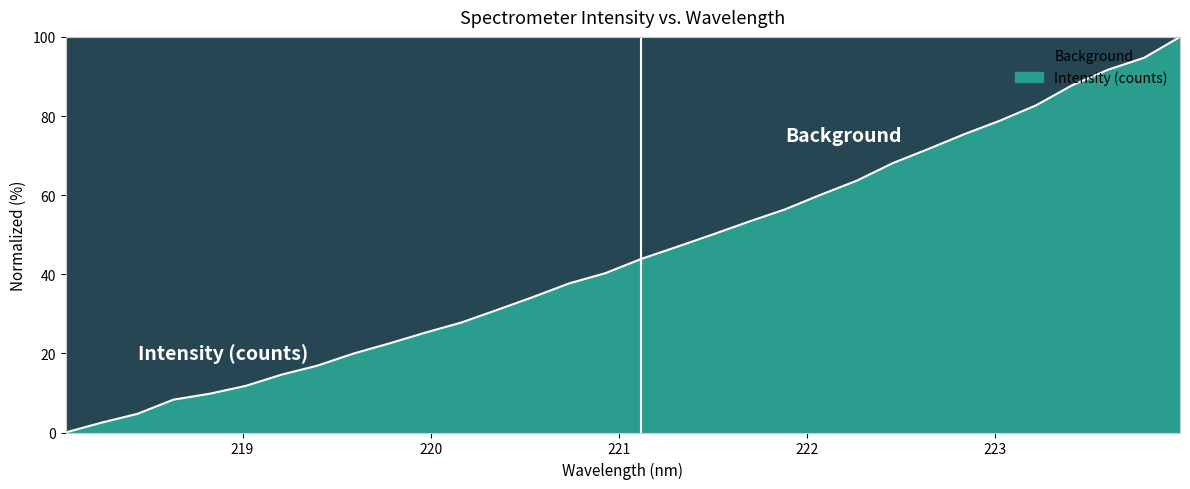

What is the value of the 31st point from the left?

94.7